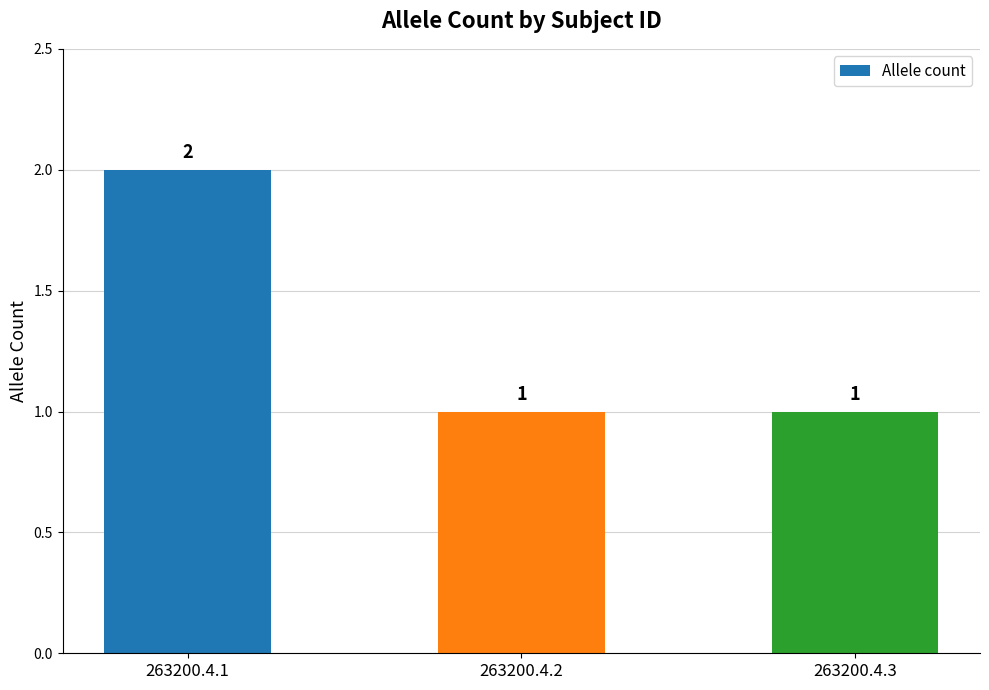

Between 263200.4.2 and 263200.4.1, which is larger?

263200.4.1